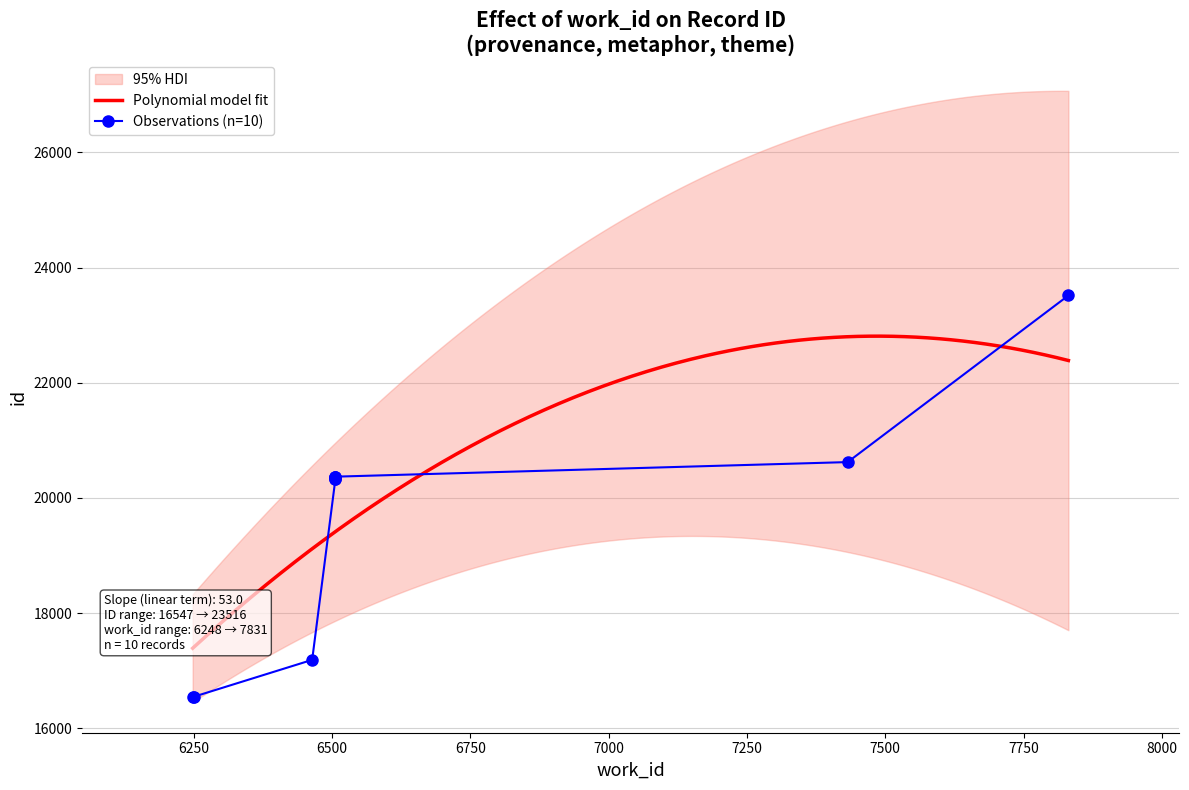

Is it true that the value at 6506 is 33998?

False